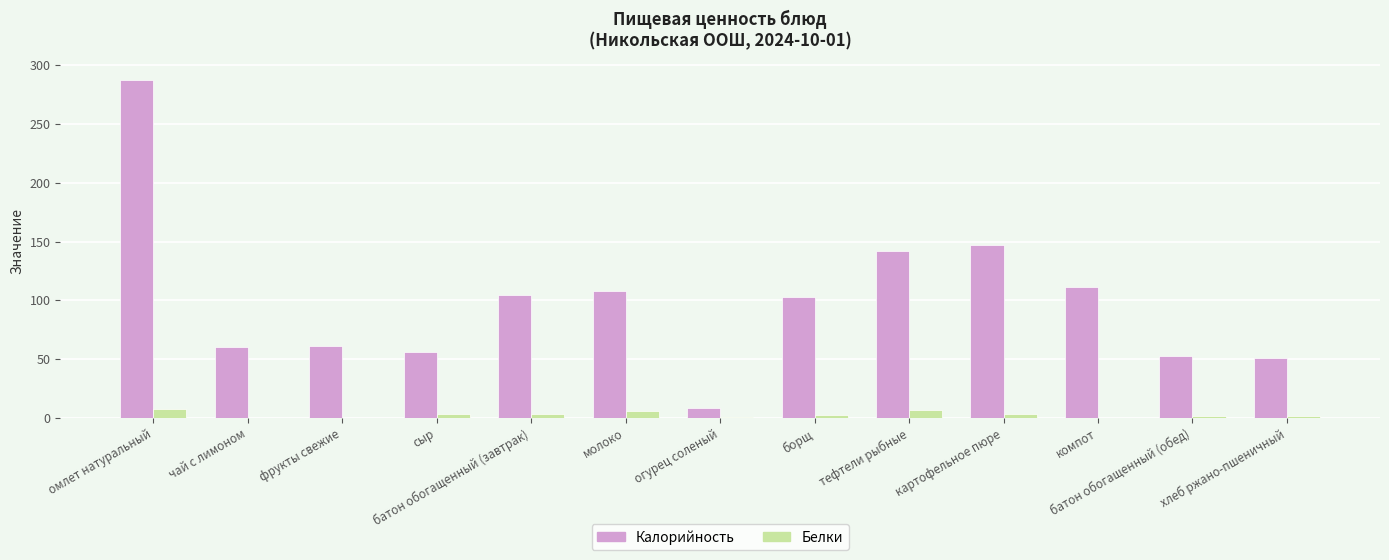

True or false: Калорийность has a value of 8.4 at огурец соленый.

True